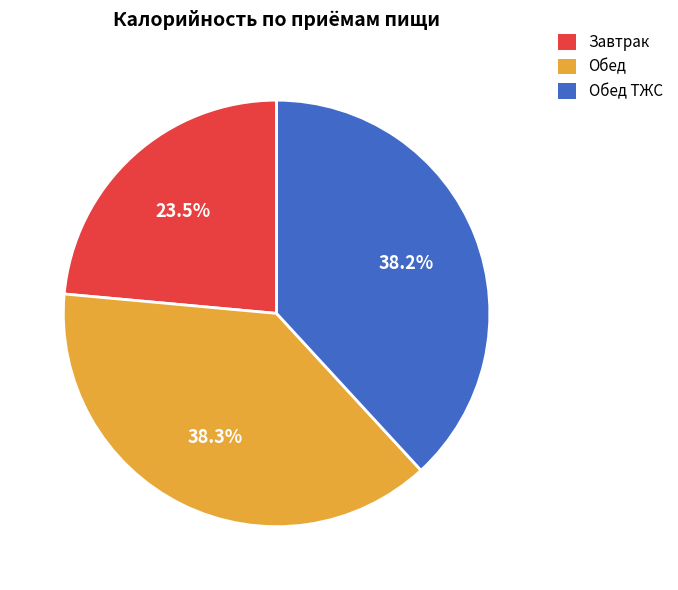

To the nearest percent, what is the combined percentage of Обед ТЖС and Завтрак?

62%